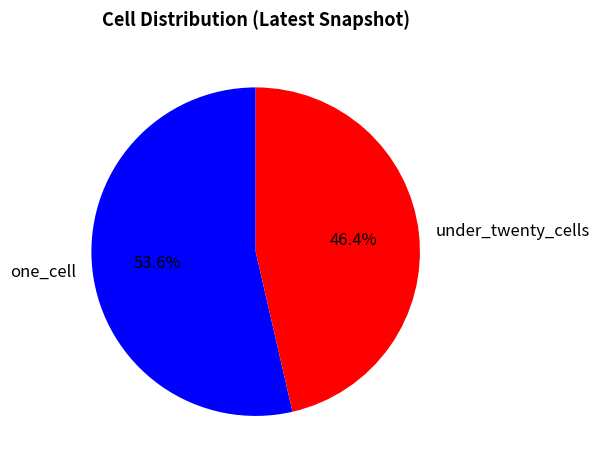

How many segments does this pie chart have?

2